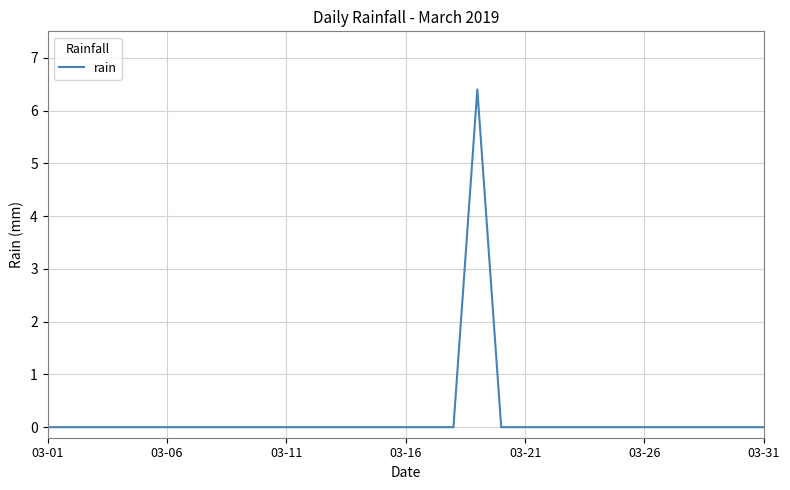

What is the greatest value displayed?

6.4